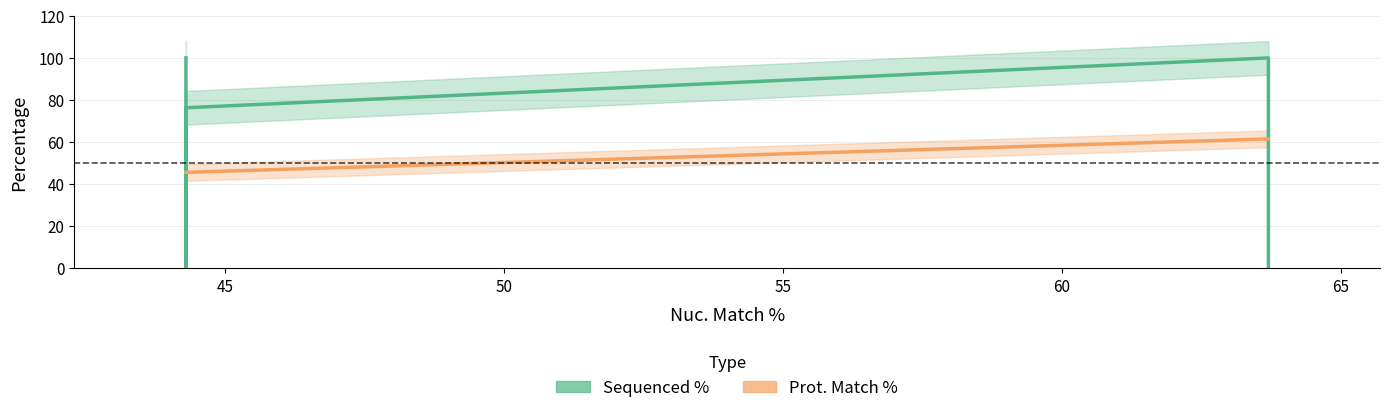

Is it true that Prot. Match % equals 66.7 at 50?

False